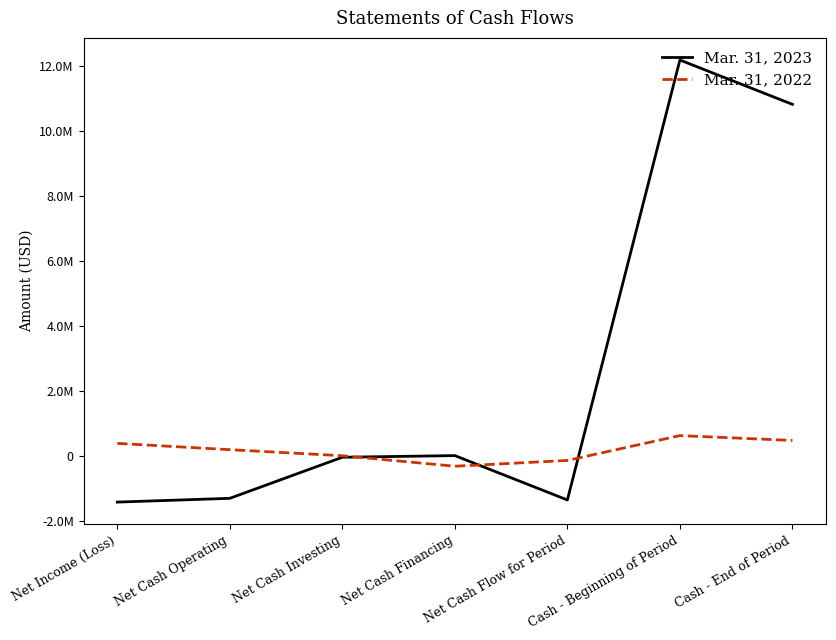

How many times do Mar. 31, 2022 and Mar. 31, 2023 cross each other?

3